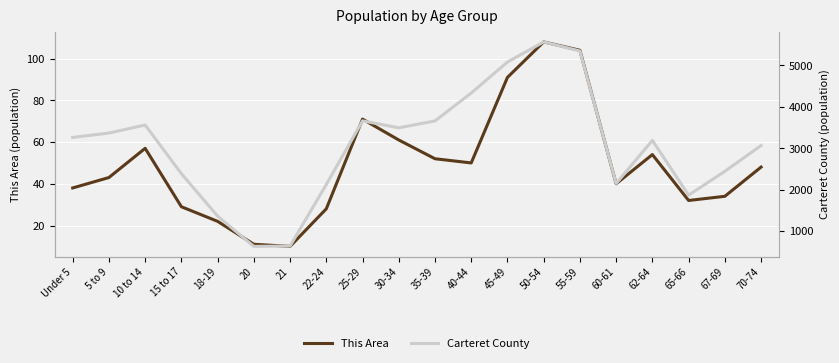

What is the sum of all This Area values?

983